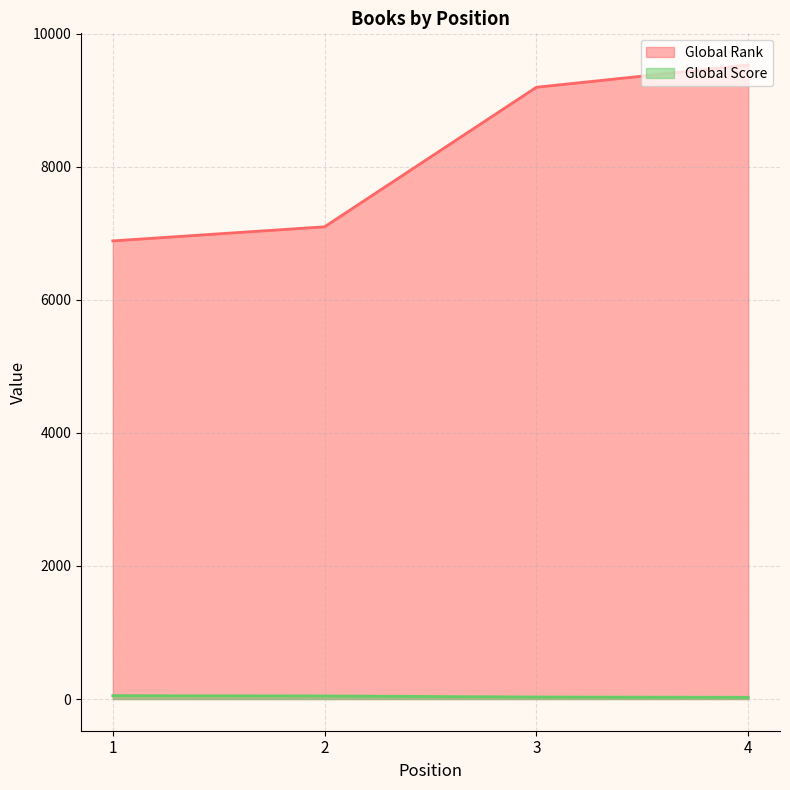

Rank the series by their maximum value, from highest to lowest.

Global Rank, Global Score